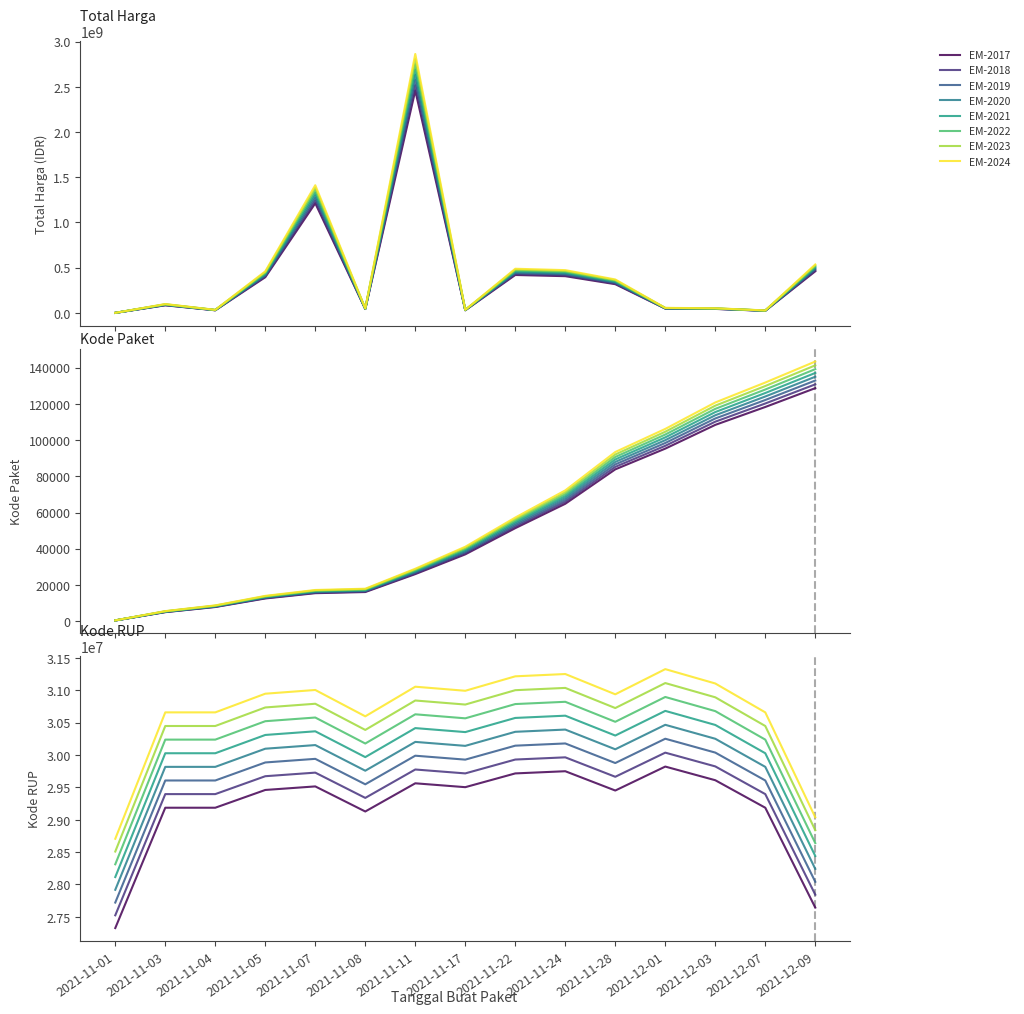

The value of Kode Paket at 2021-11-22 is 32175.0. True or false?

False